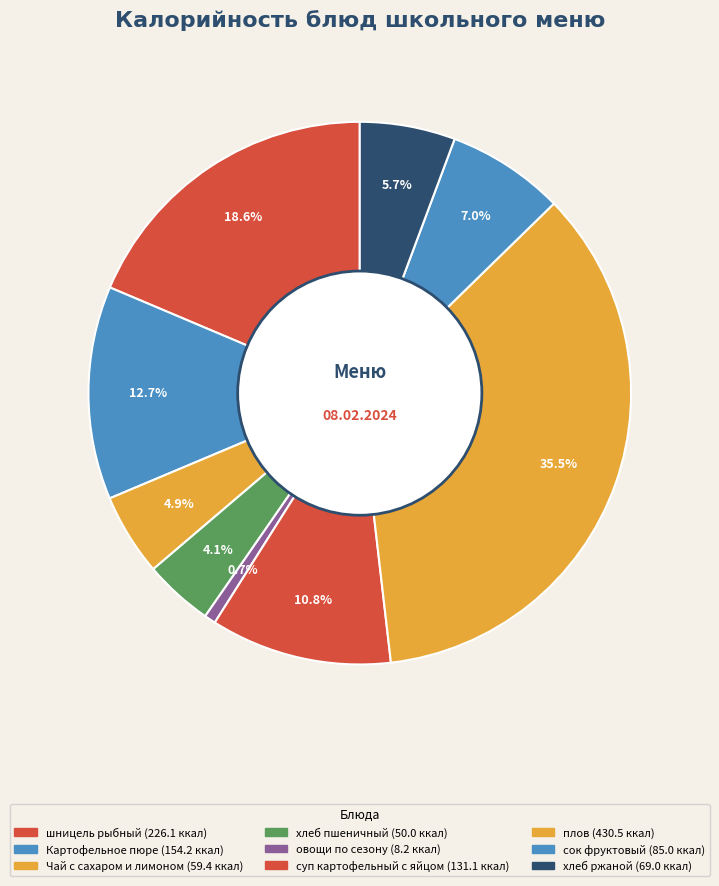

How many segments does this pie chart have?

9